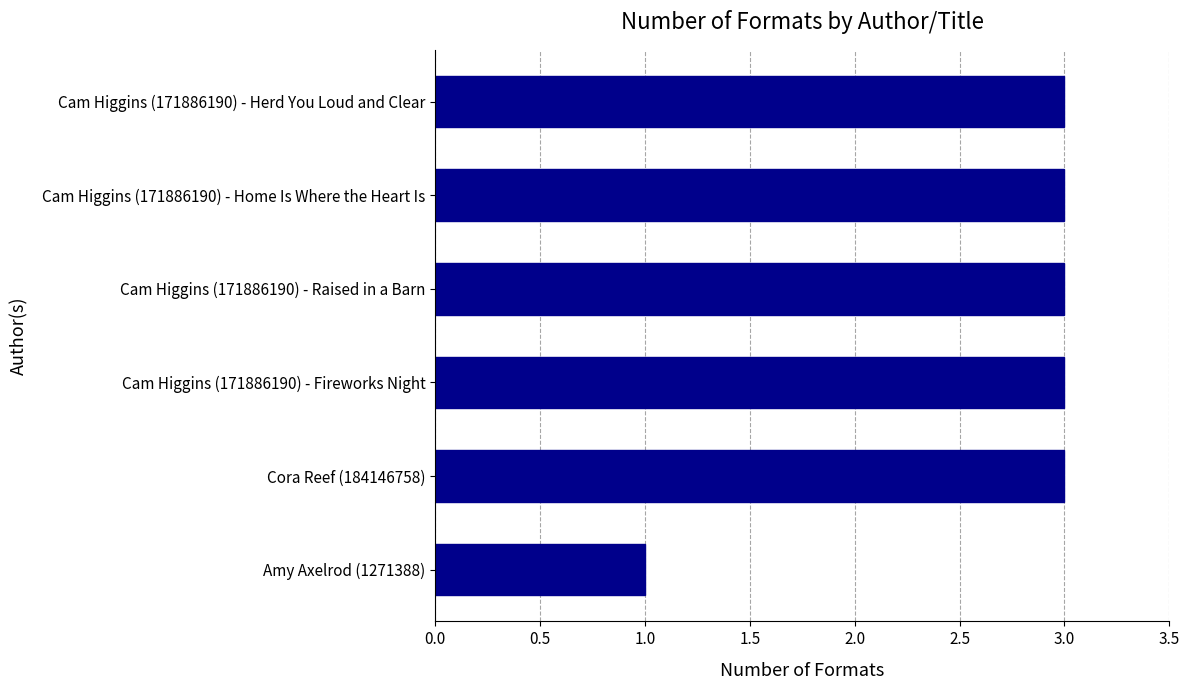

Reading top to bottom, list all the values displayed in this chart.

3	3	3	3	3	1